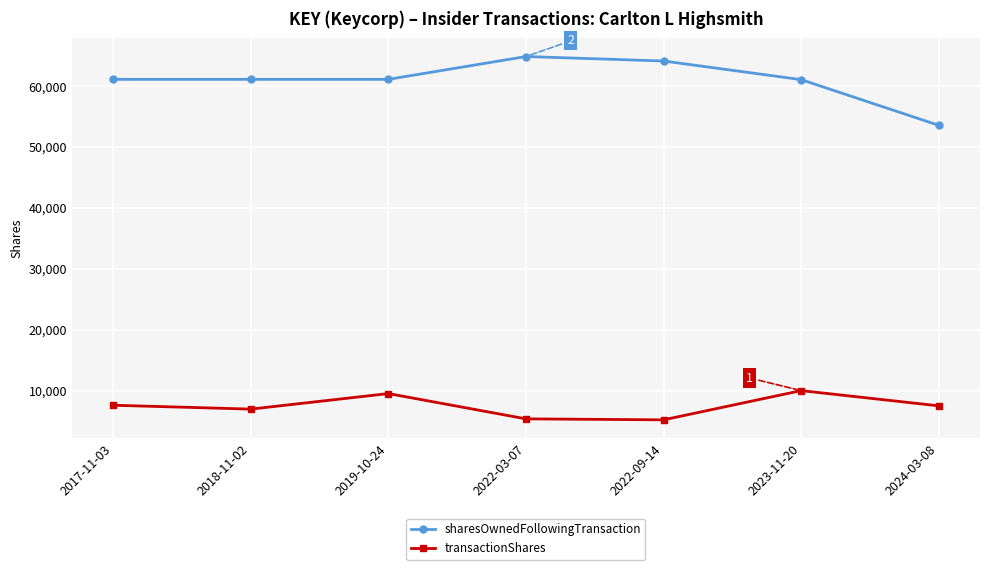

Rank the series at 2022-09-14 from lowest to highest value.

transactionShares, sharesOwnedFollowingTransaction